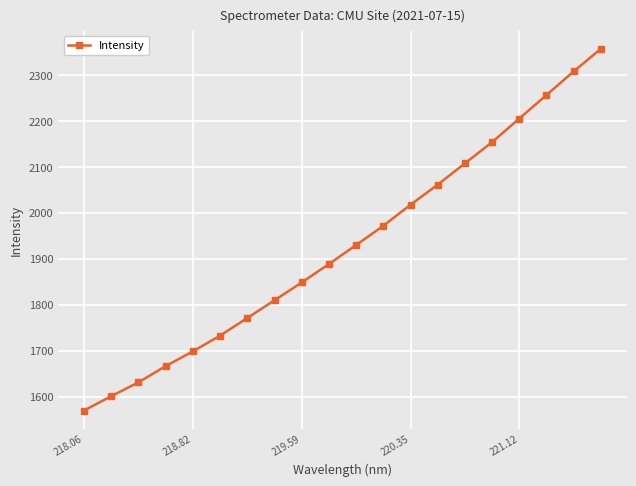

True or false: there are more than 1 points higher than both neighbors.

False